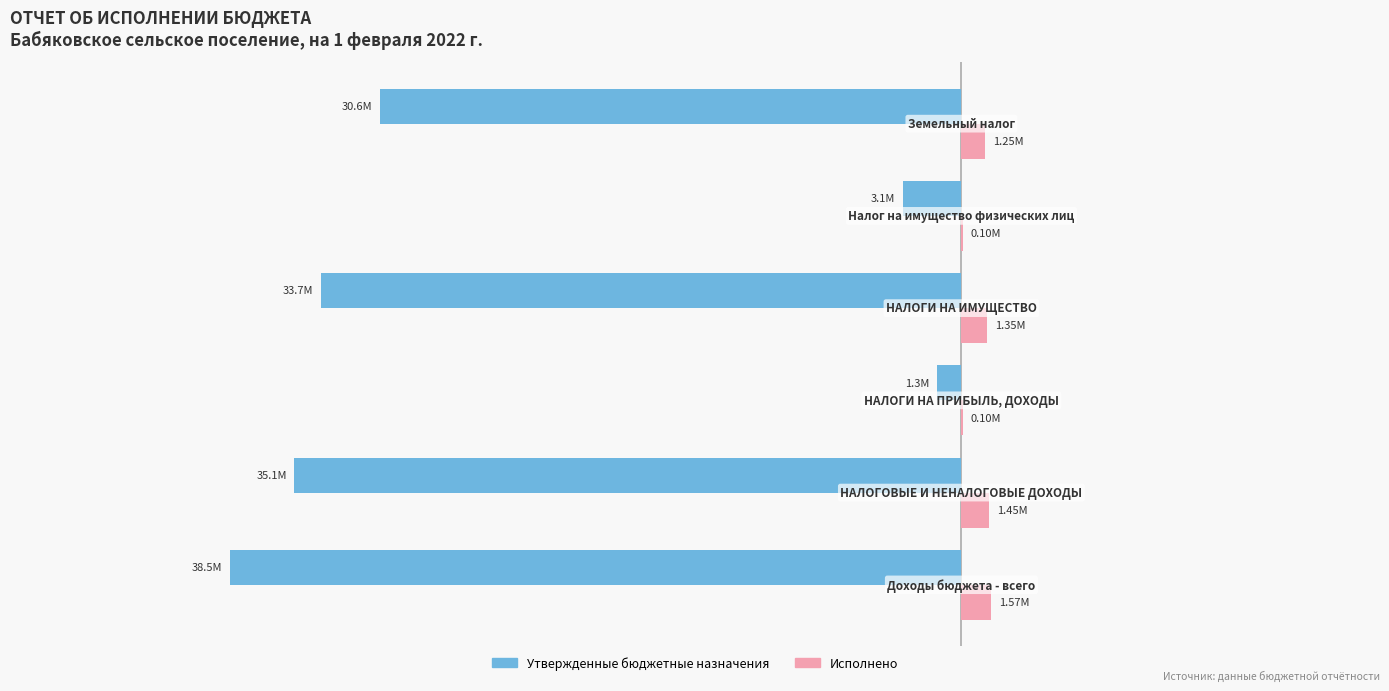

What are all the series names shown in the legend?

Утвержденные бюджетные назначения, Исполнено